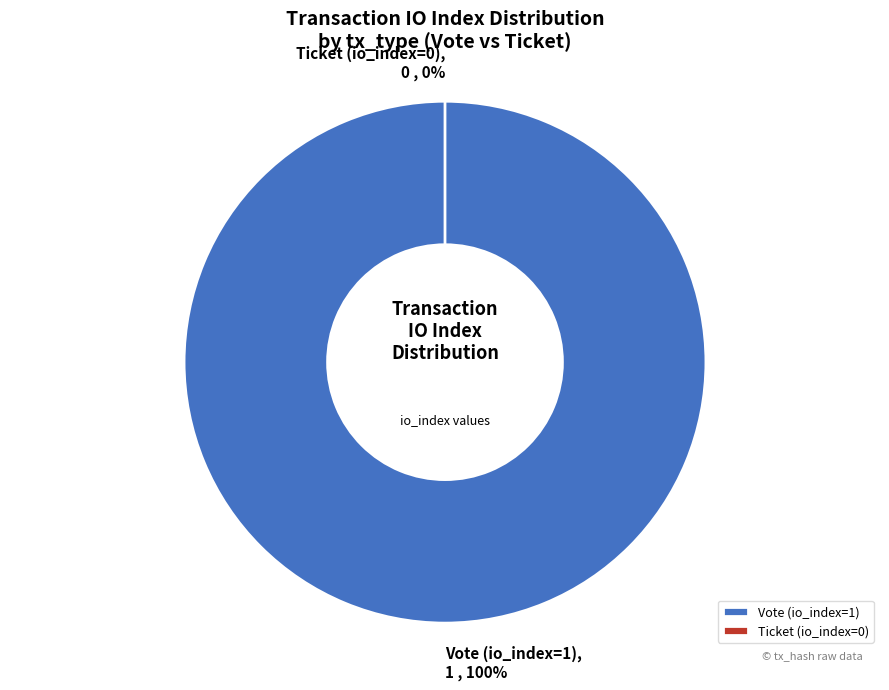

Which has a higher value, Vote (io_index=1) or Ticket (io_index=0)?

Vote (io_index=1)